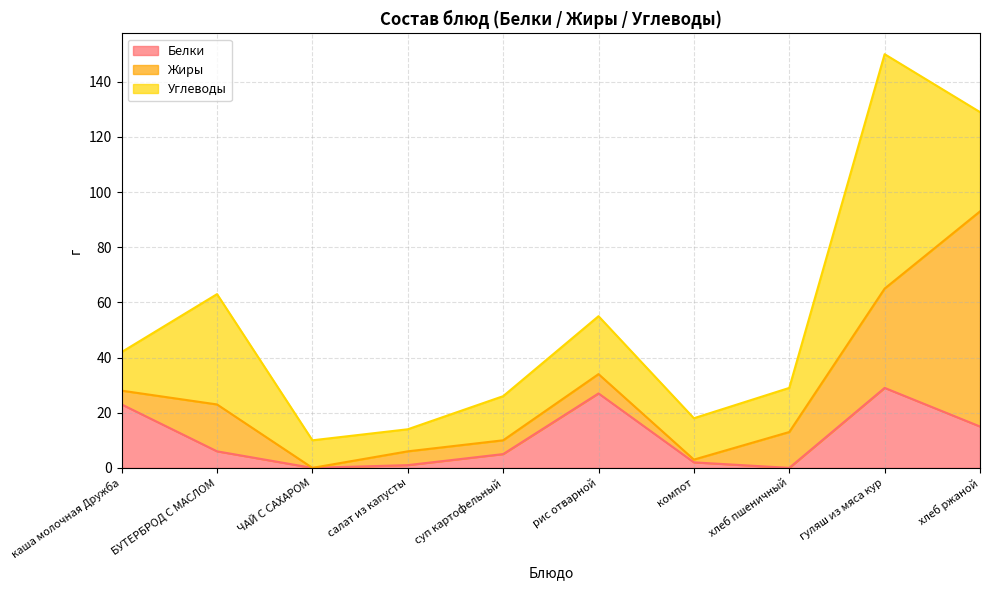

Which series has the largest range (max minus min)?

Жиры